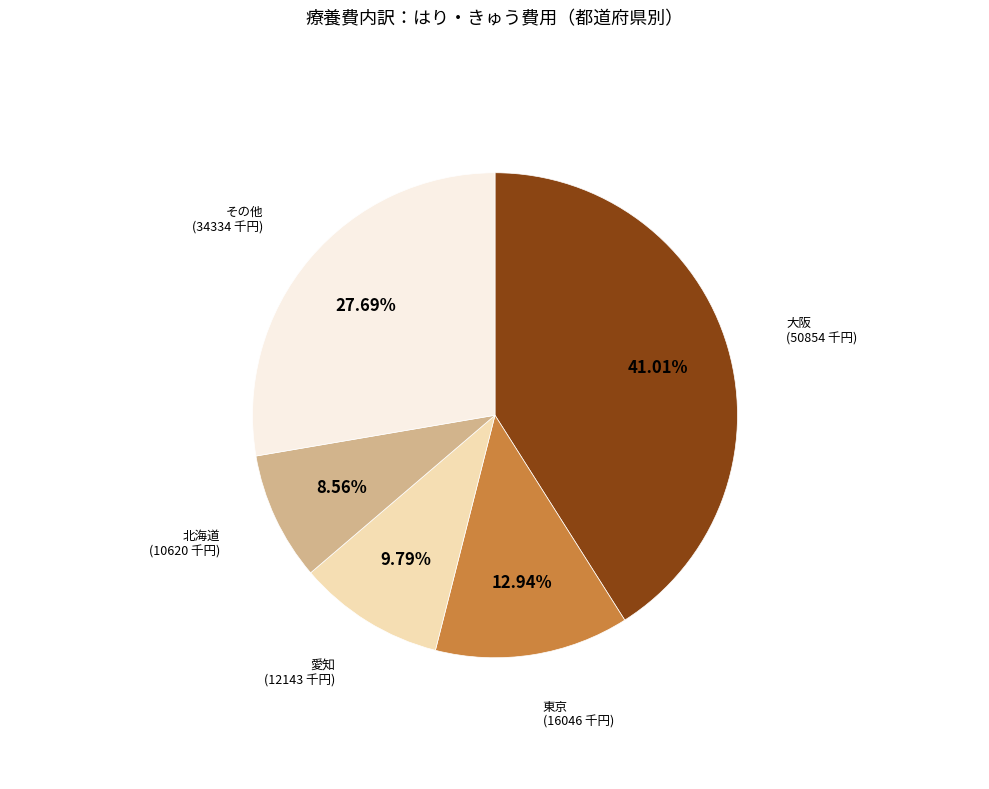

Rank the categories by value from highest to lowest.

大阪, その他, 東京, 愛知, 北海道